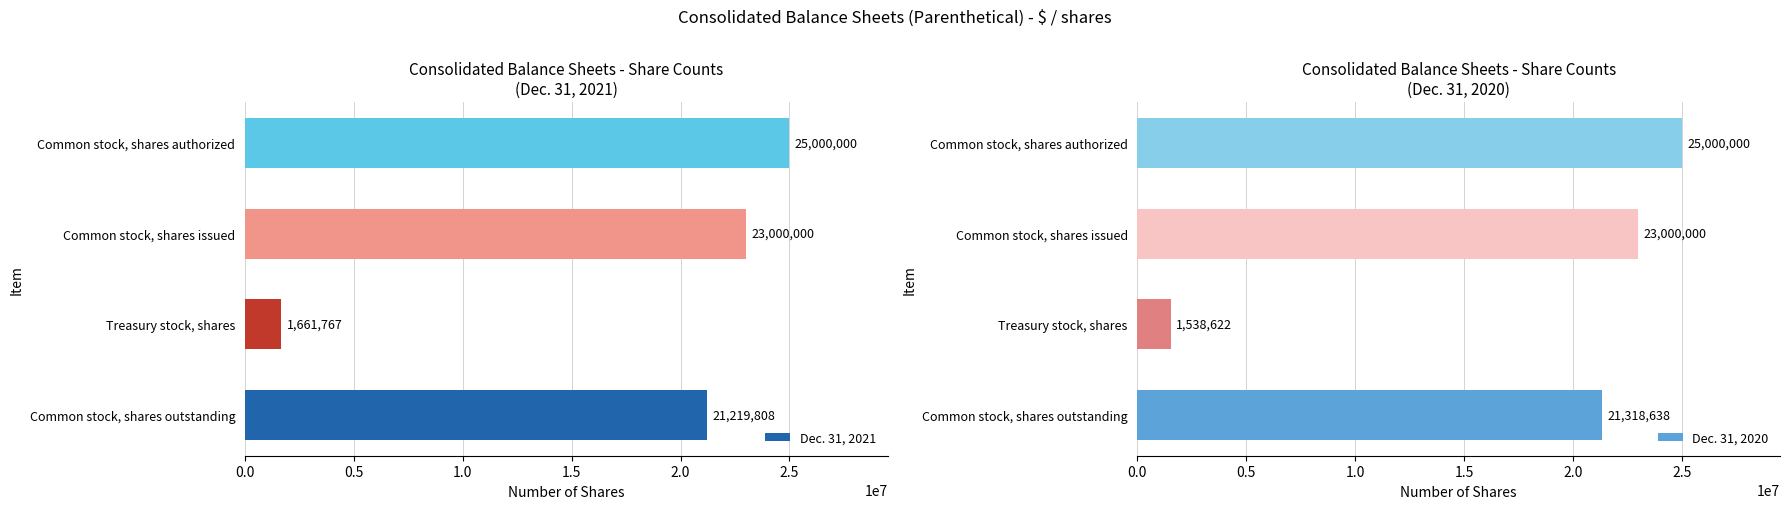

How many groups of bars are there?

4